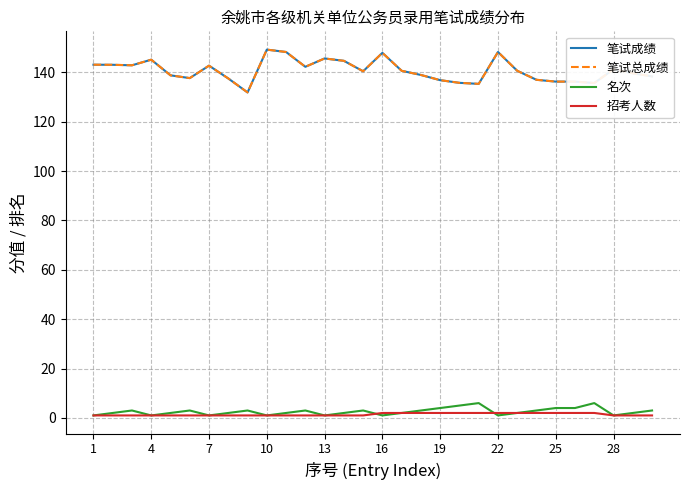

Does the chart display data point markers on the line(s)?

No